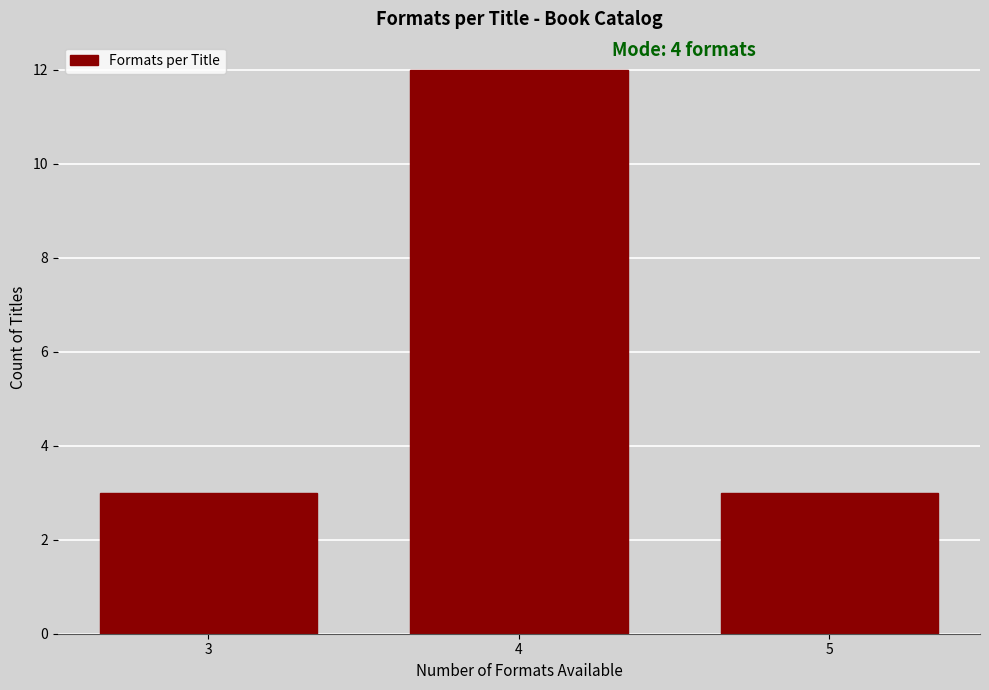

Reading left to right, list all the values displayed in this chart.

3=3	4=12	5=3